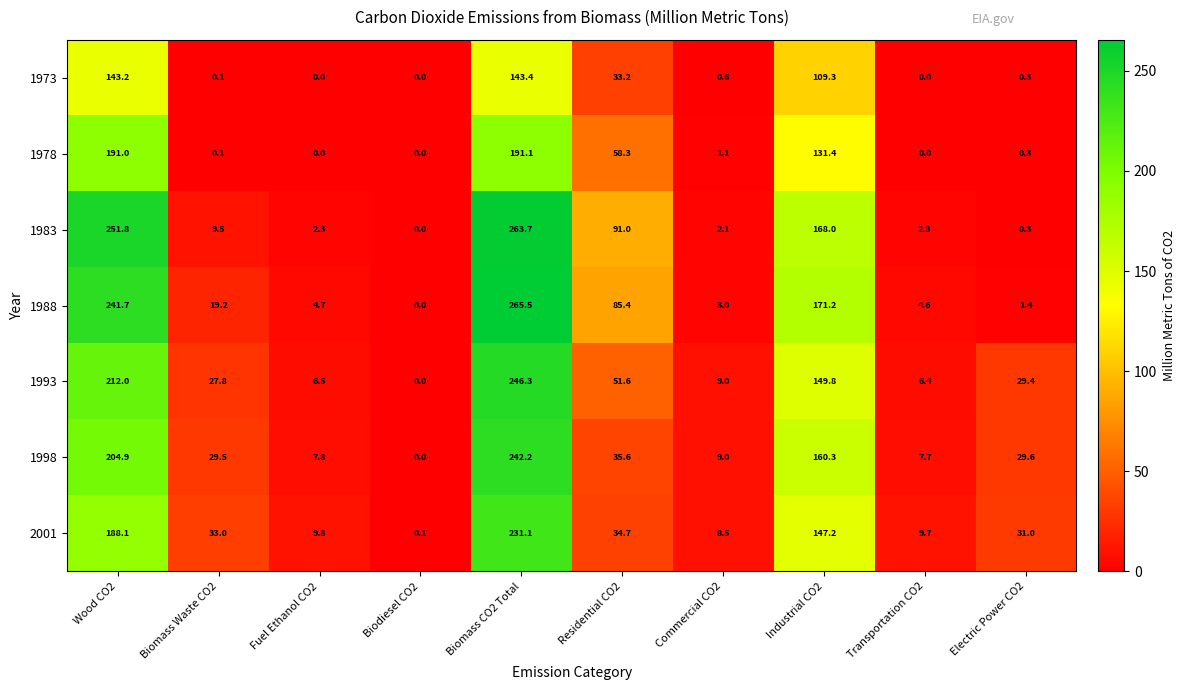

Count the number of categories in the chart.

10